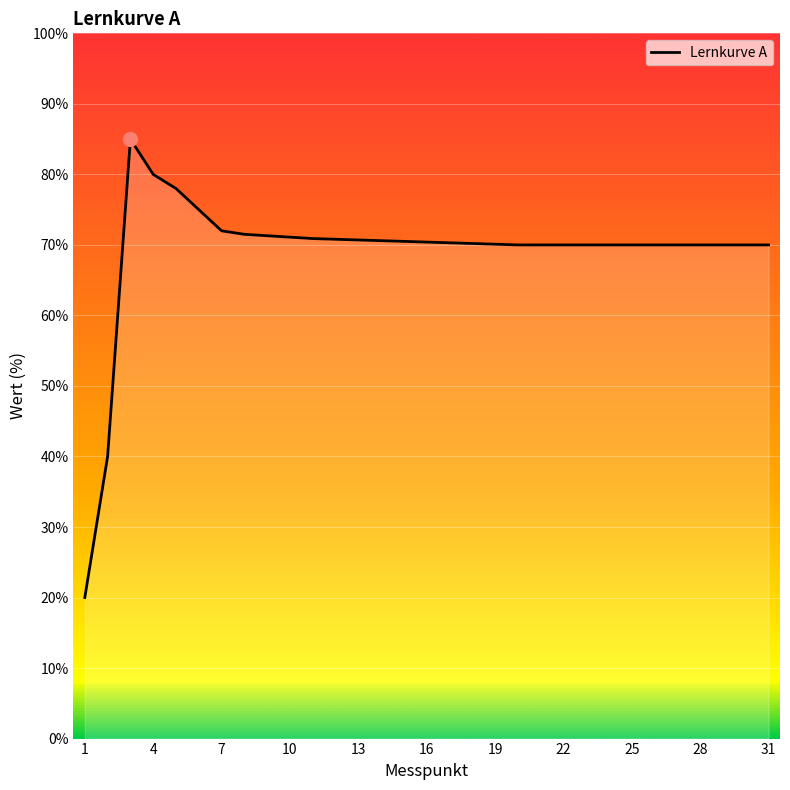

What is the greatest value displayed?

85.0